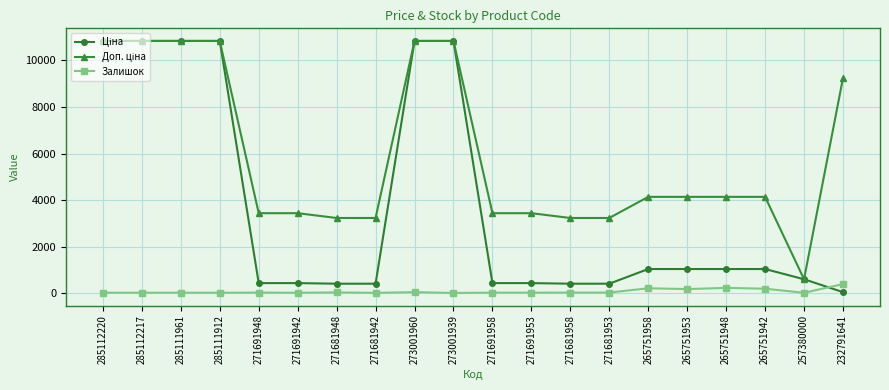

At how many categories does at least one series exceed 1797?

19